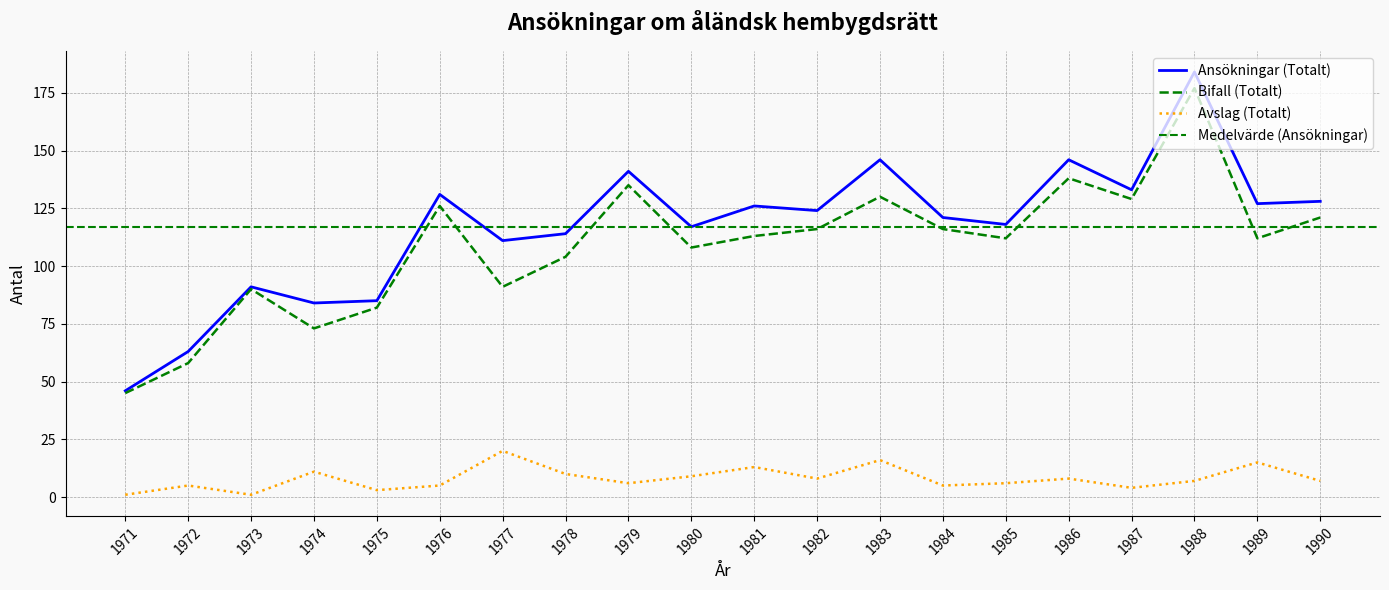

How many interior local peaks does the Ansökningar (Totalt) series have?

7